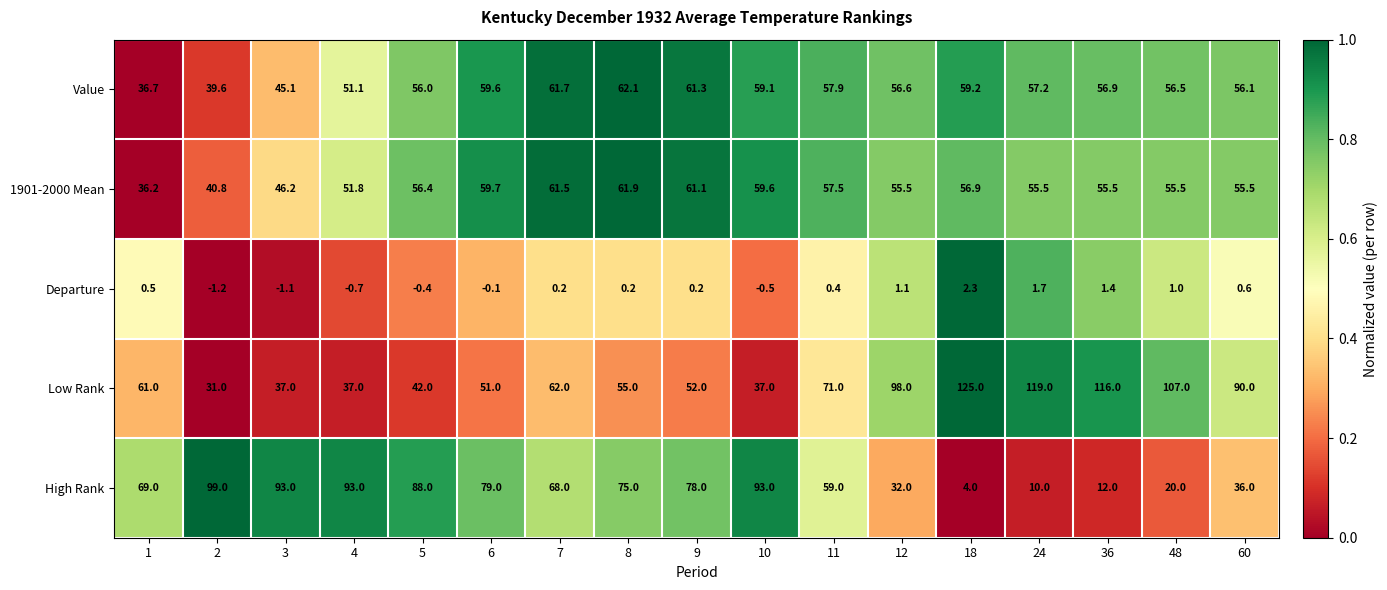

Which series has the widest spread of values?

High Rank